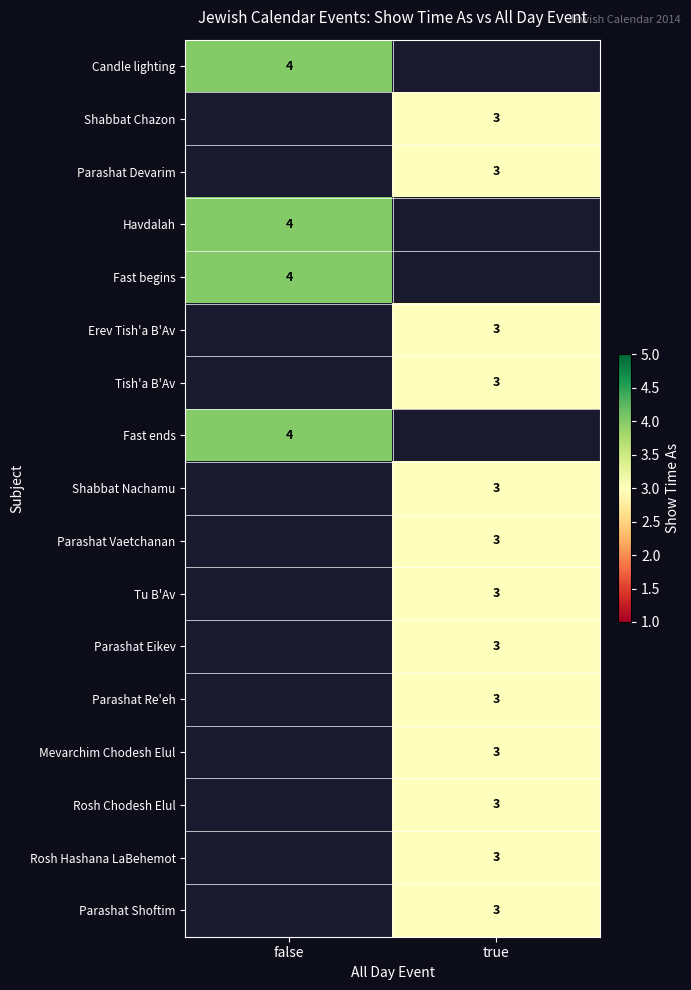

Is it true that Fast begins equals 6 at false?

False